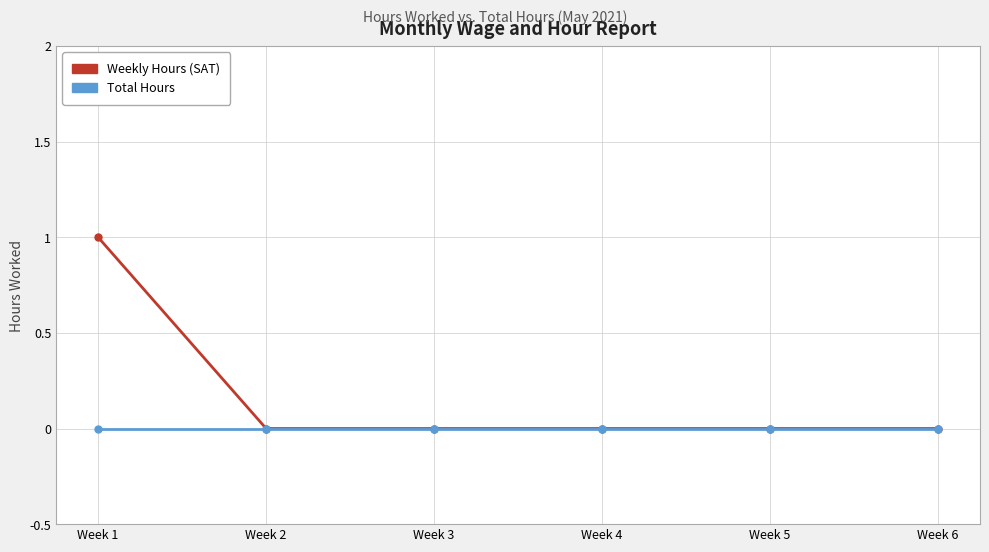

How many lines are shown in the chart?

2